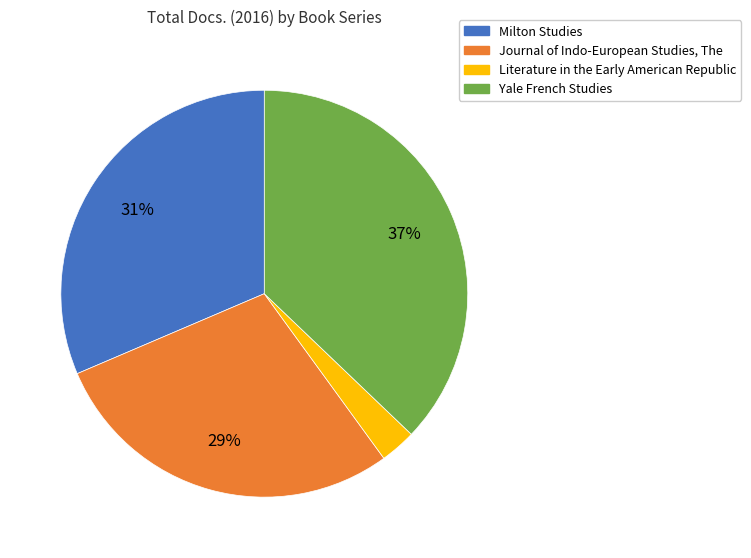

To the nearest percent, what is the average slice percentage?

25%